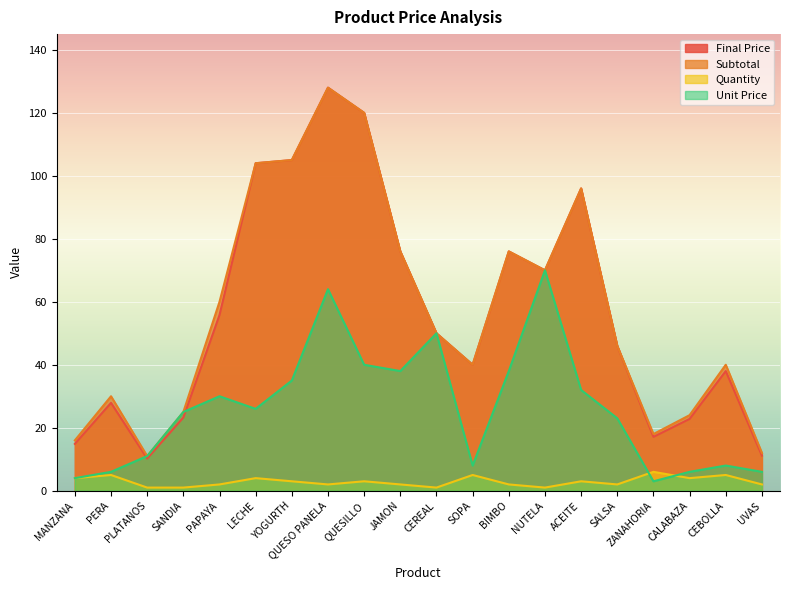

Rank the categories by Final Price value from lowest to highest.

PLATANOS, UVAS, MANZANA, ZANAHORIA, CALABAZA, SANDIA, PERA, CEBOLLA, SOPA, SALSA, CEREAL, PAPAYA, NUTELA, JAMON, BIMBO, ACEITE, LECHE, YOGURTH, QUESILLO, QUESO PANELA